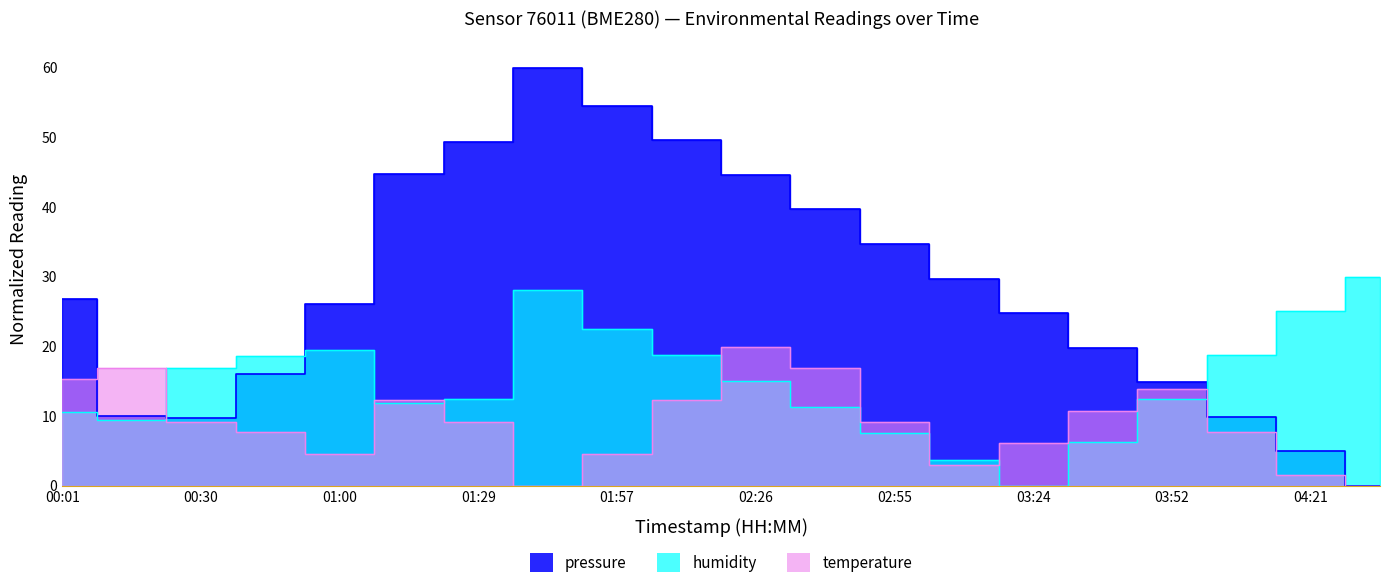

What is the sum of the pressure values at 00:01 and 04:07?

36.8